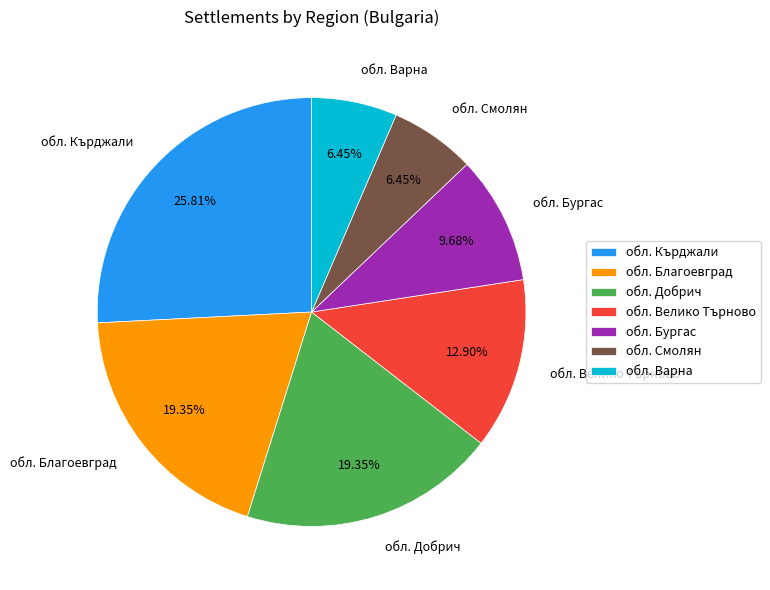

How many segments does this pie chart have?

7